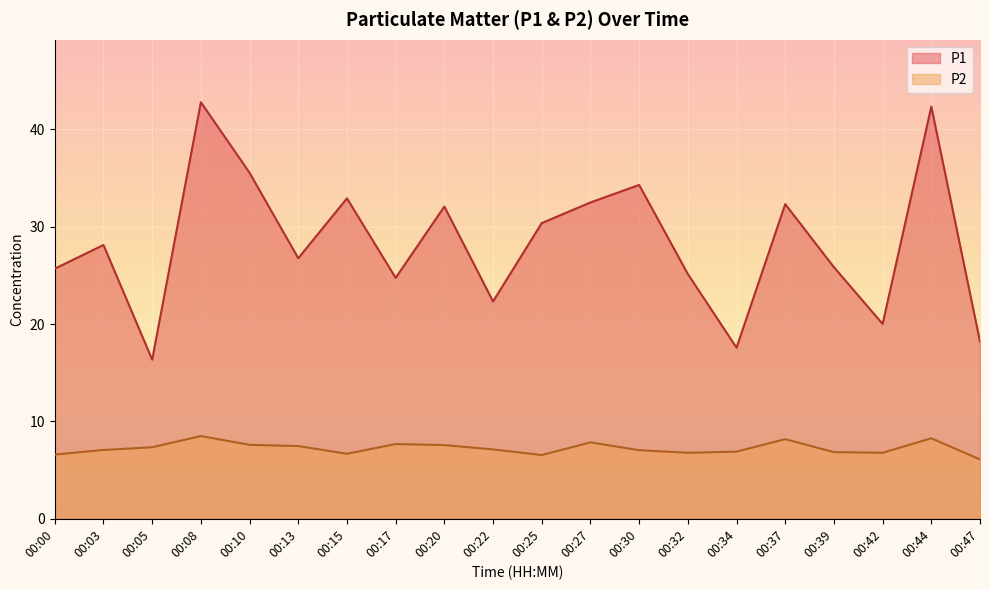

List the series in order of their peak value, lowest first.

P2, P1